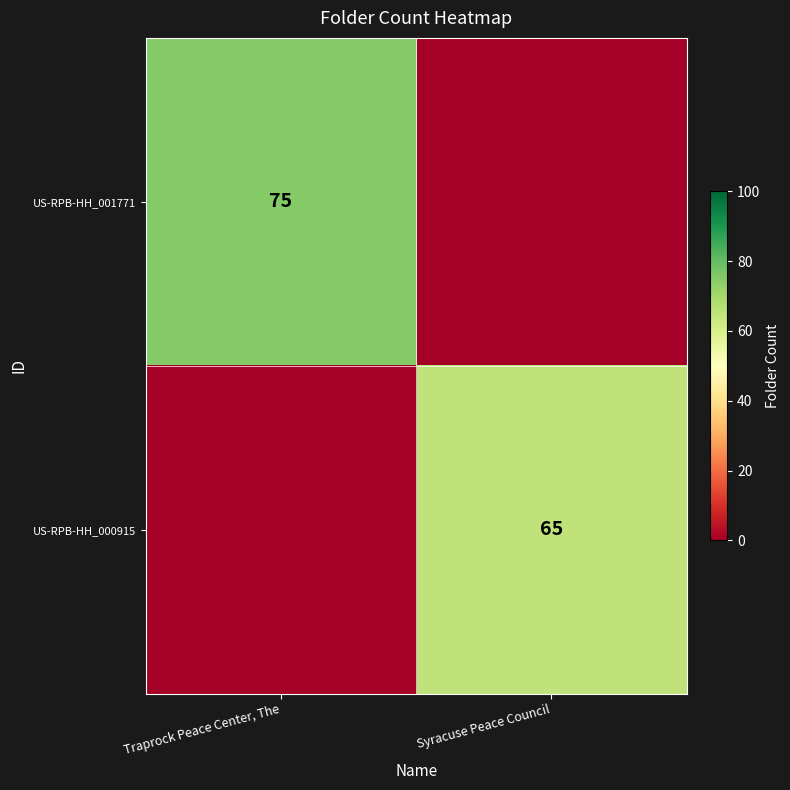

True or false: US-RPB-HH_001771 has a value of 128 at Traprock Peace Center, The.

False